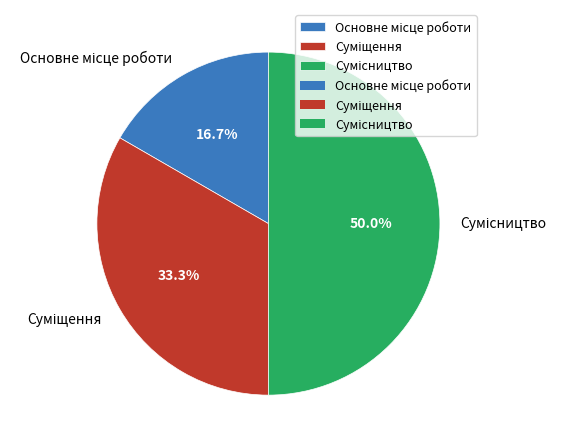

To the nearest percent, what is the difference between the largest and smallest slice percentages?

33%